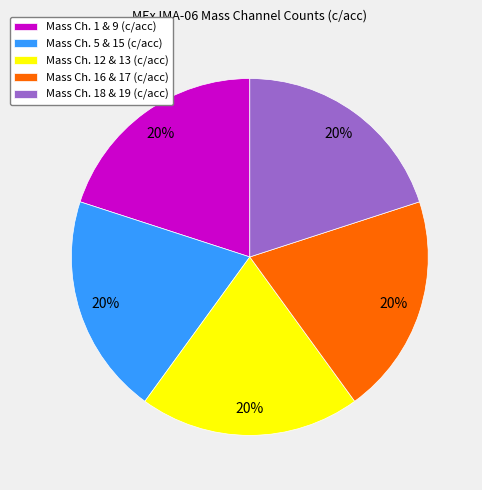

Is it true that Mass Ch. 1 & 9 (c/acc) is 20% of the pie?

True